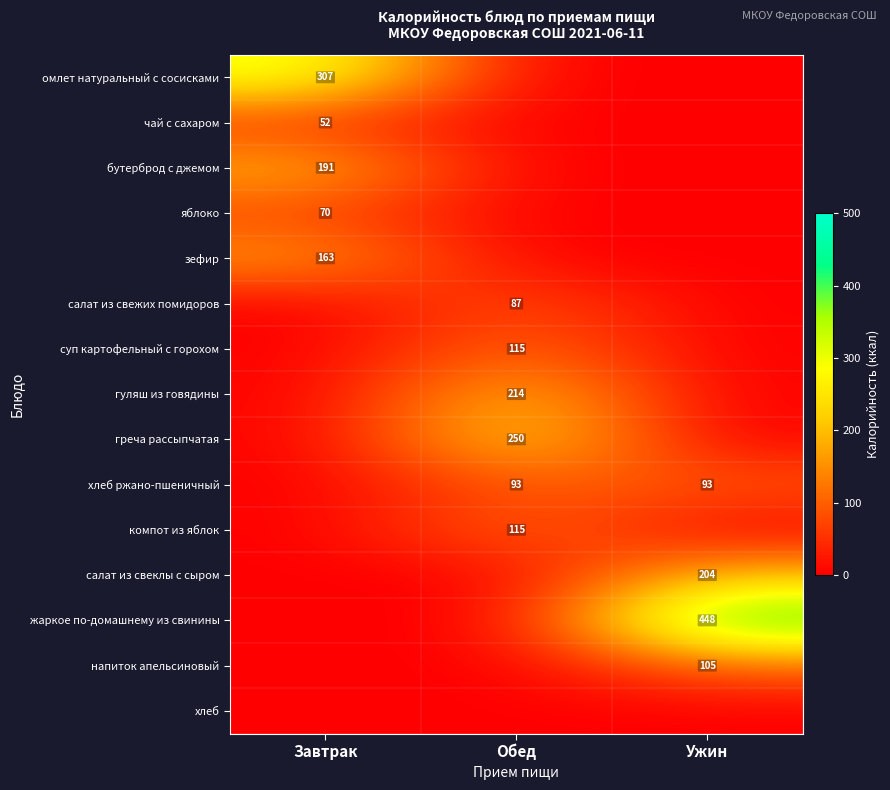

The зефир series shows 213 at Завтрак. True or false?

False